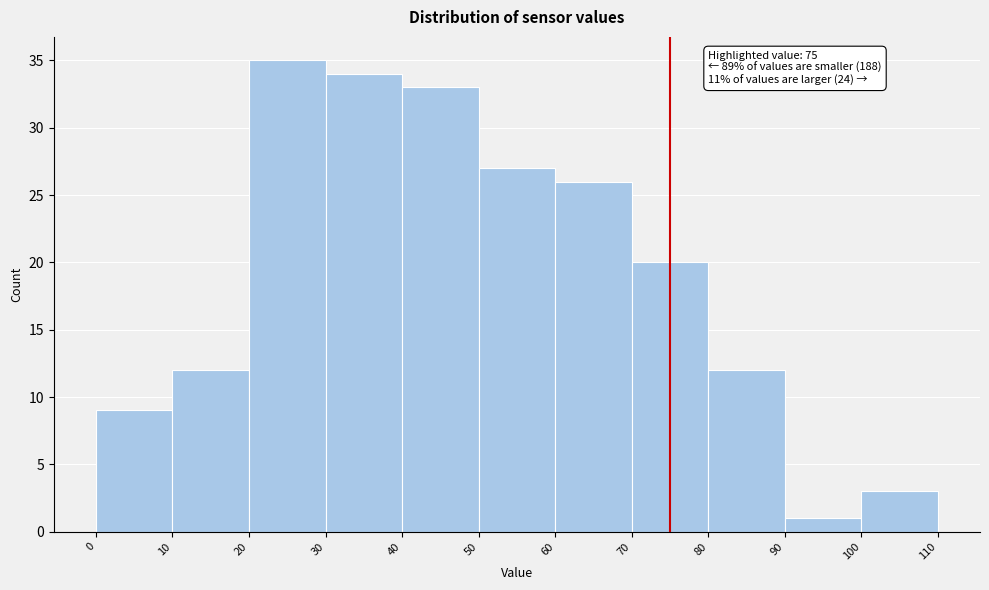

Over which range of the x-axis is the bar tallest?

20 to 30